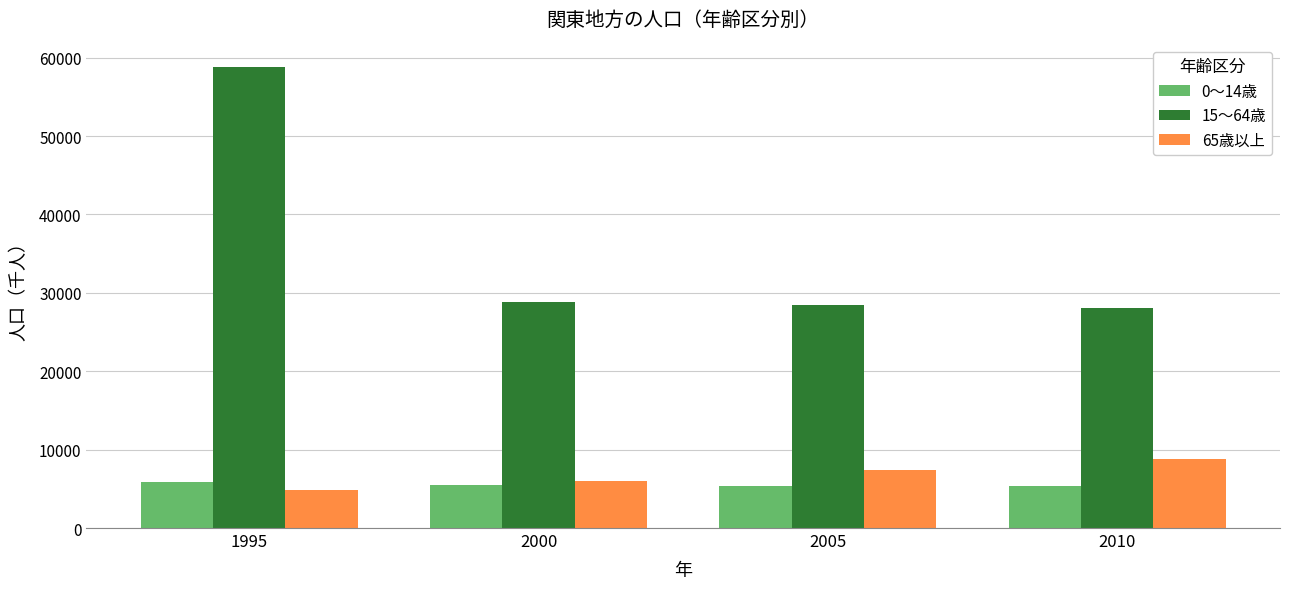

Between 2000 and 2005, which series saw the biggest shift?

65歳以上